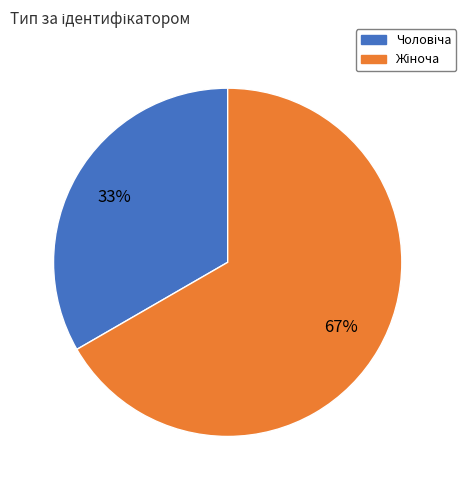

Does any single category account for the majority?

Yes